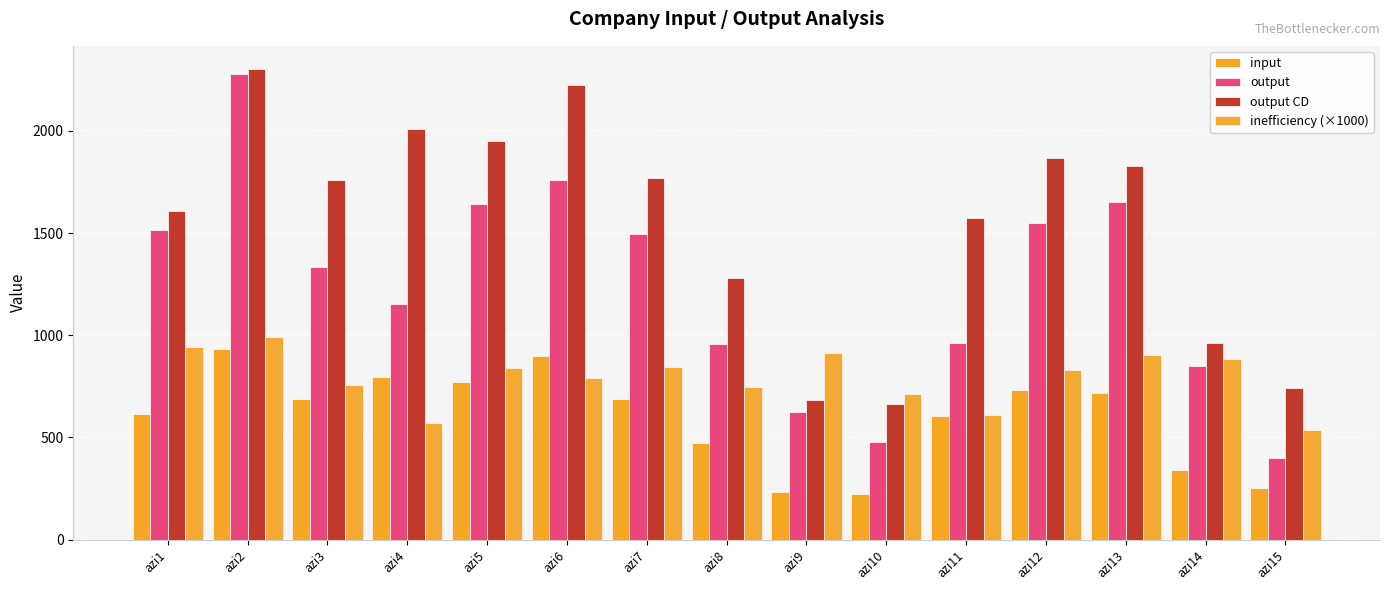

What is the difference between the output values at azi1 and azi15?

1116.4